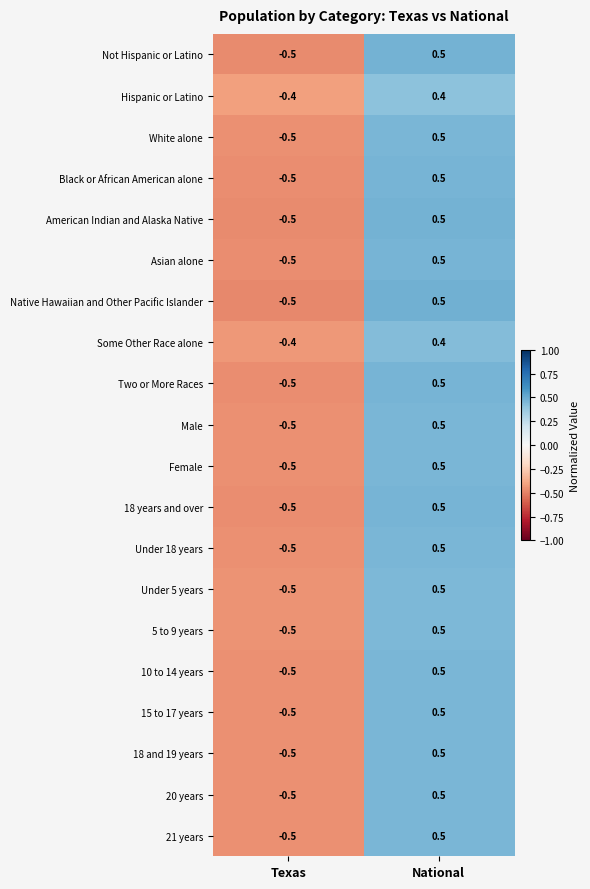

The 18 and 19 years series shows 0.5 at National. True or false?

True